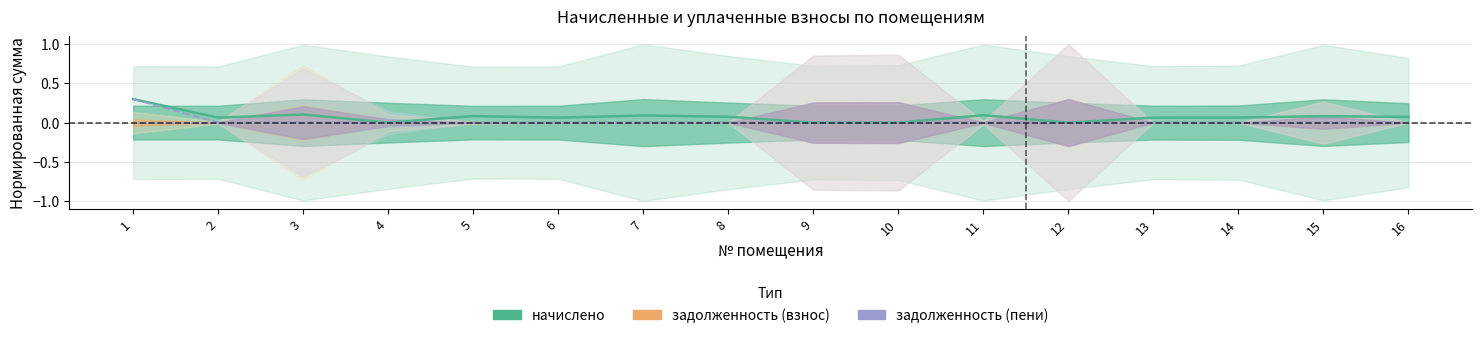

True or false: уплачено and уплачено пени intersect in this chart.

False